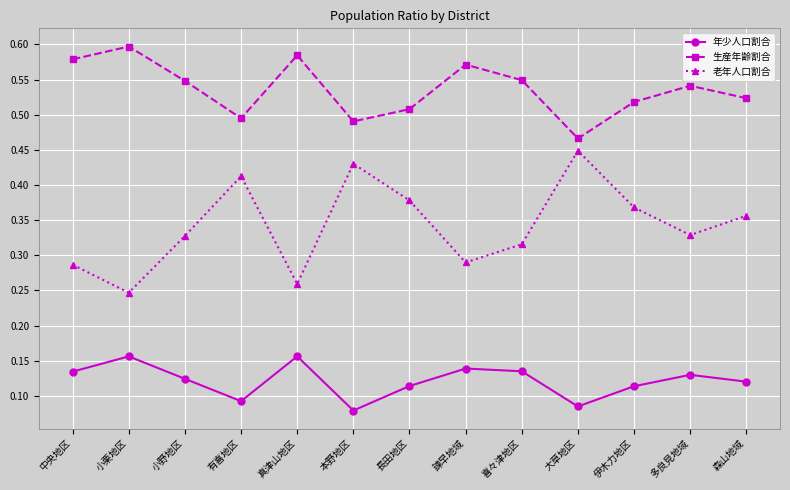

Is this an area chart (filled region under the line)?

No